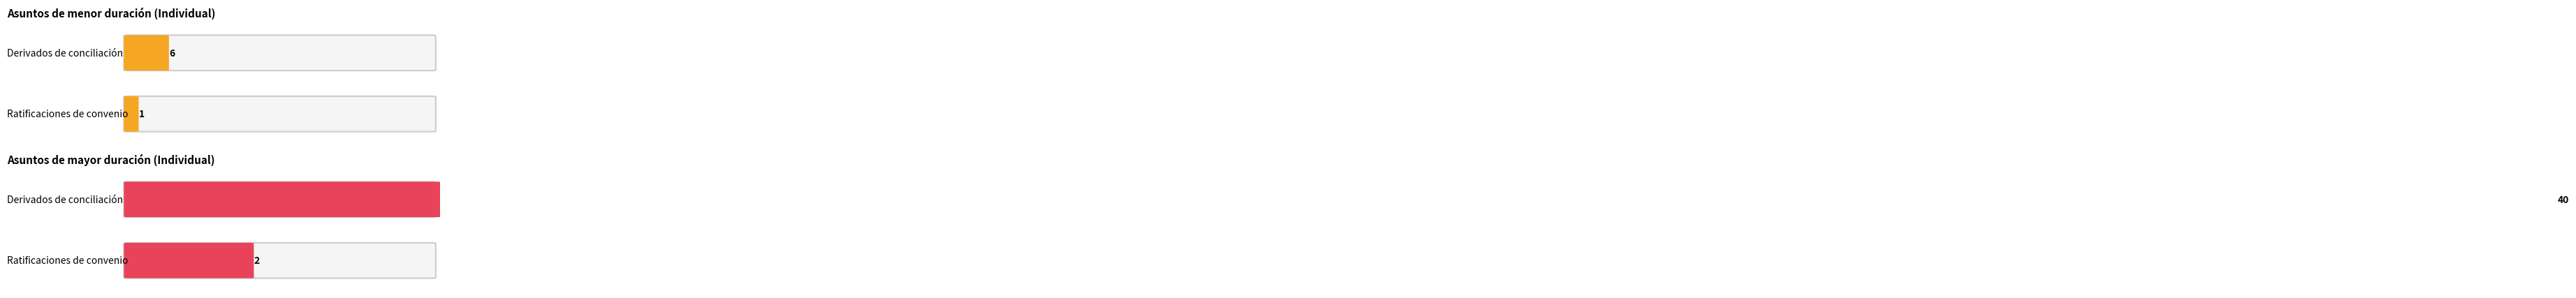

What is the label of the 4th bar from the left?

Ratificaciones de convenio (1)